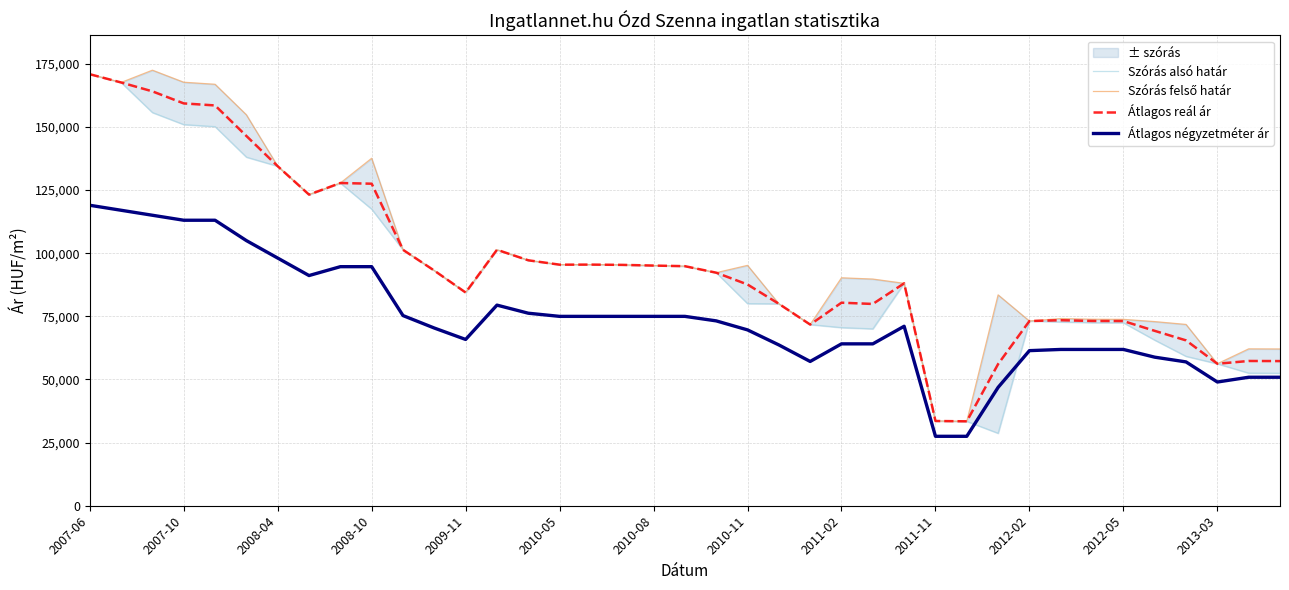

The value of Átlagos négyzetméter ár at 17 is 75000. True or false?

True